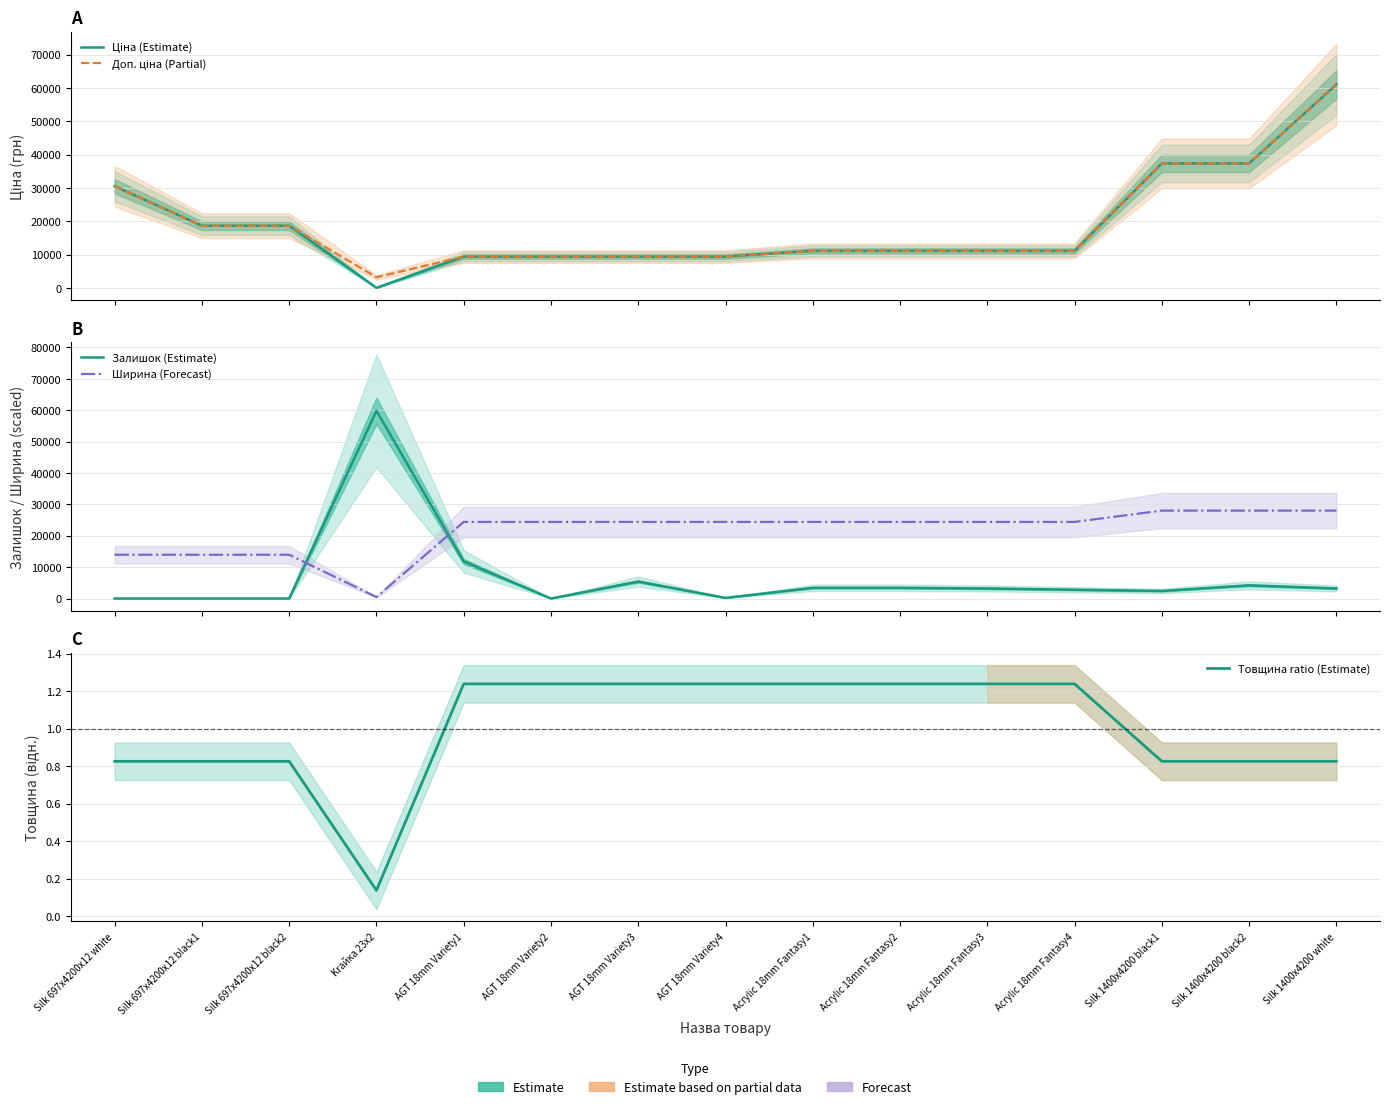

True or false: Залишок (Estimate) has more than 0 points higher than both neighbors.

True